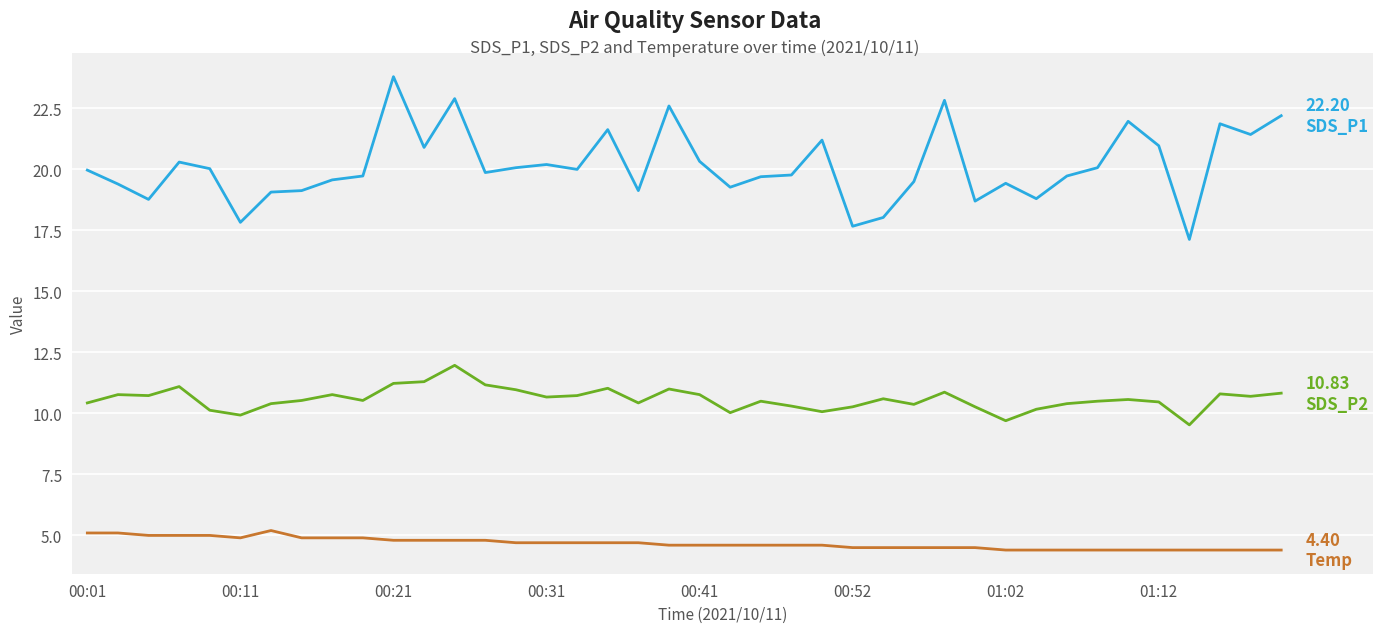

How many lines are shown in the chart?

3